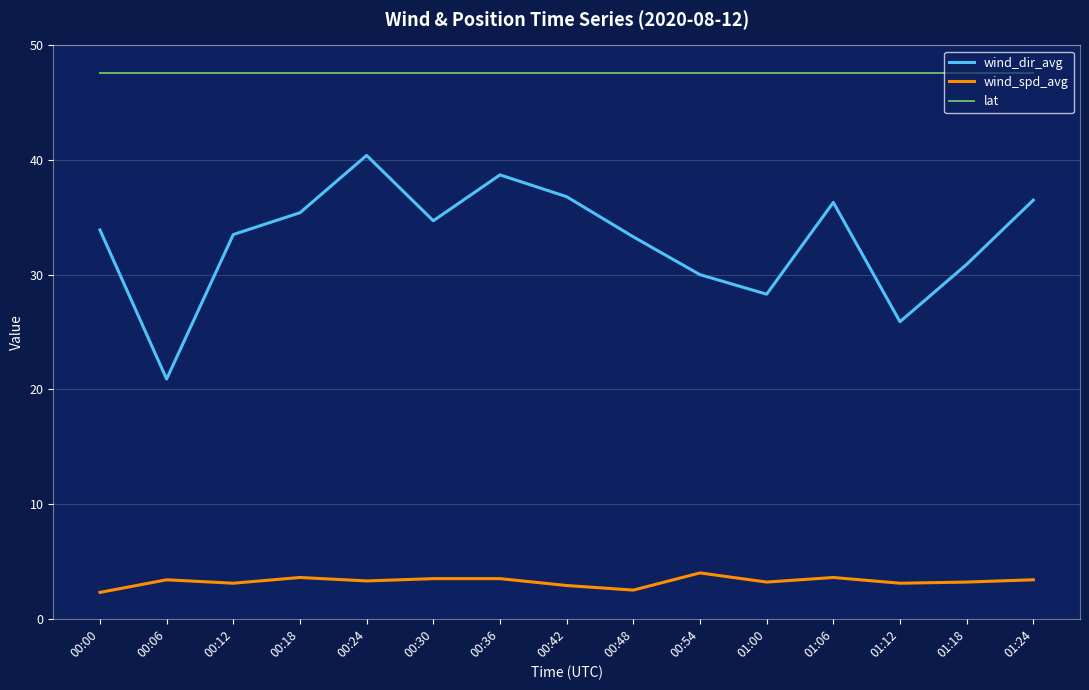

What is the approximate value of wind_spd_avg at 00:18?

3.6